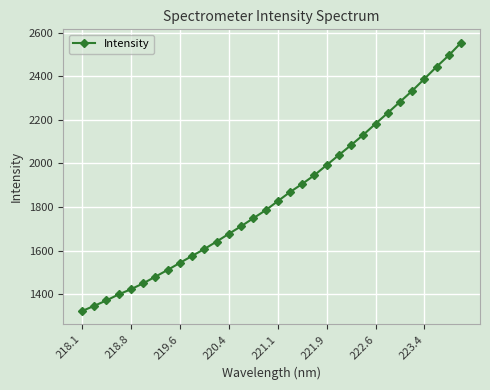

What is the difference between the maximum and minimum values?

1231.3